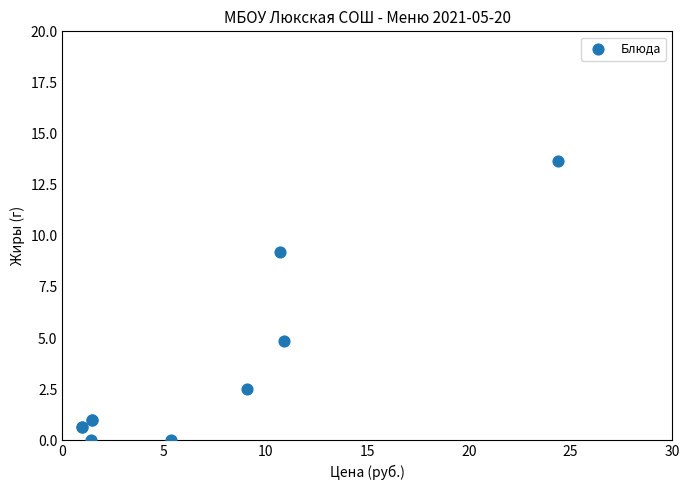

What Y value in the scatter plot is closest to 6?

4.8